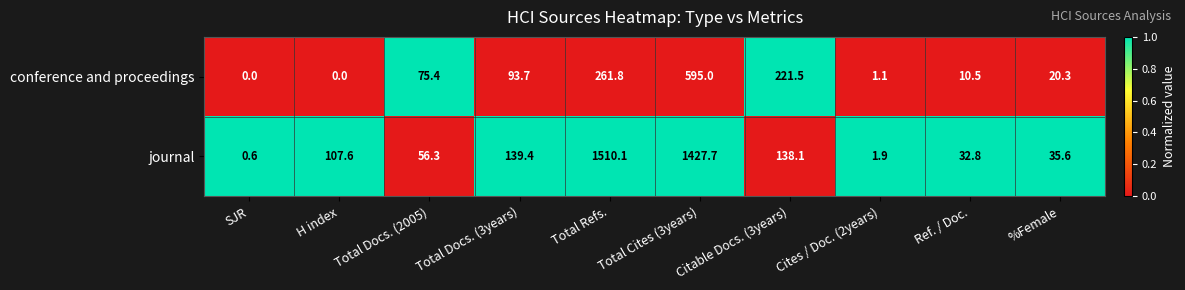

List the series in order of their overall mean, lowest first.

conference and proceedings, journal